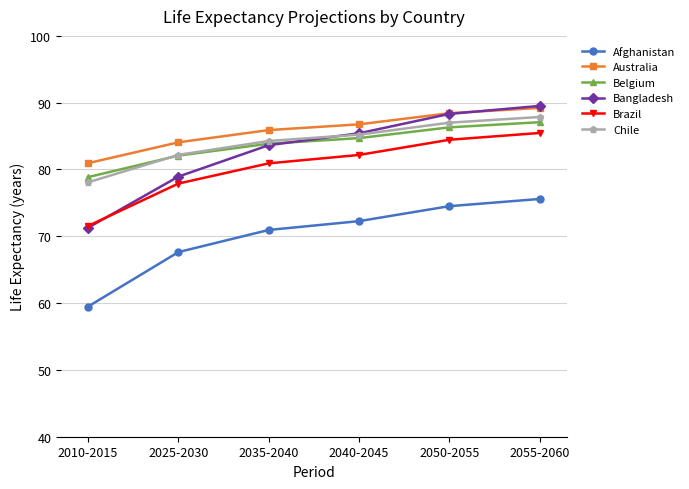

True or false: Afghanistan and Belgium cross at least once.

False